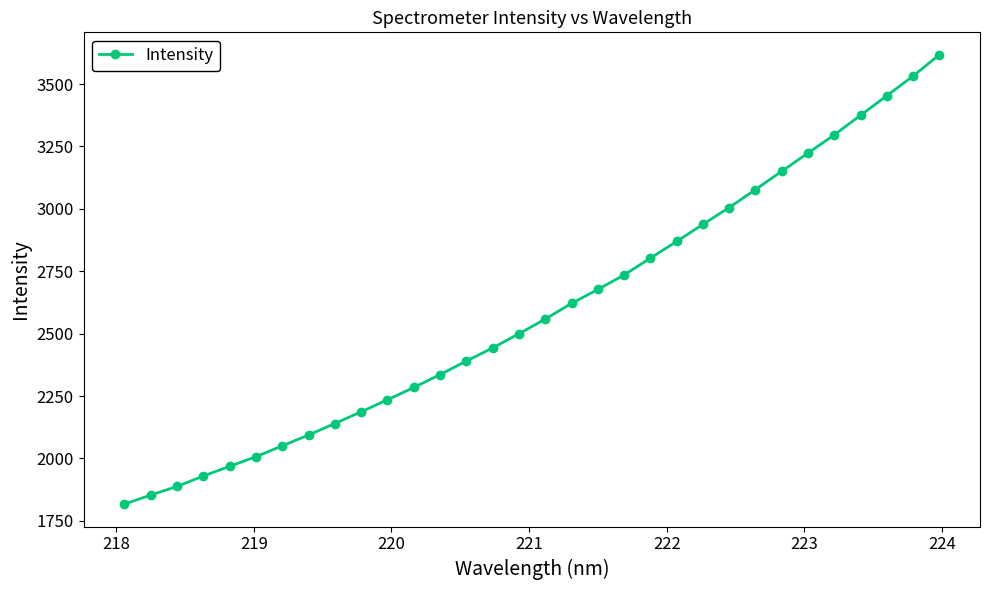

How many values exceed 2558?

16